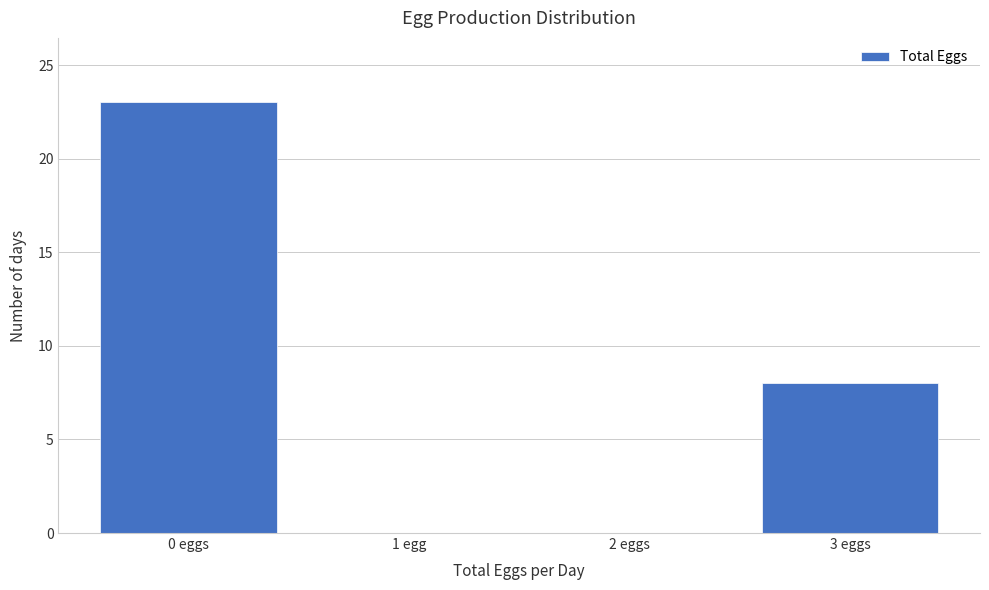

Reading left to right, transcribe all the data shown in this chart.

0 eggs=23	1 egg=0	2 eggs=0	3 eggs=8